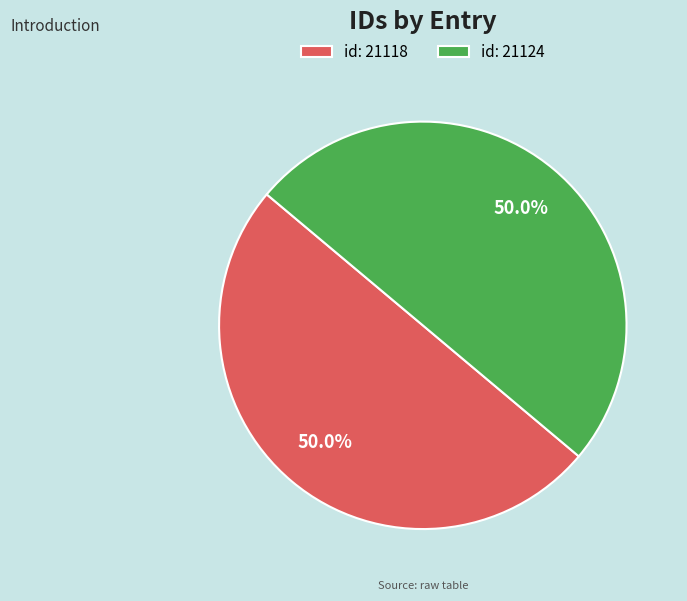

What portion of the pie excludes id: 21124?

50.0%